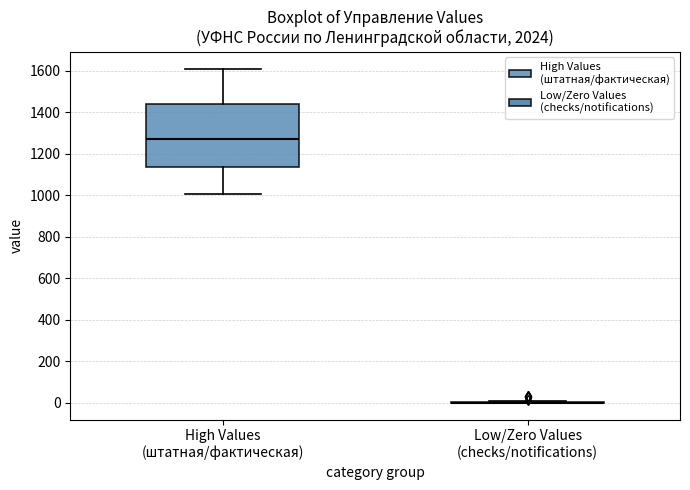

Reading left to right, transcribe this box plot: for each box, give where its median line is, the range the box spans, and where its two whiskers end, as read against the y-axis. The values are not printed on the chart, so give them approximately, as read against the axis.

High Values (штатная/фактическая): median 1280, box 1140 to 1440, whiskers 1000 to 1620
Low/Zero Values (checks/notifications): box collapsed to a line at 0, whiskers 0 to 0